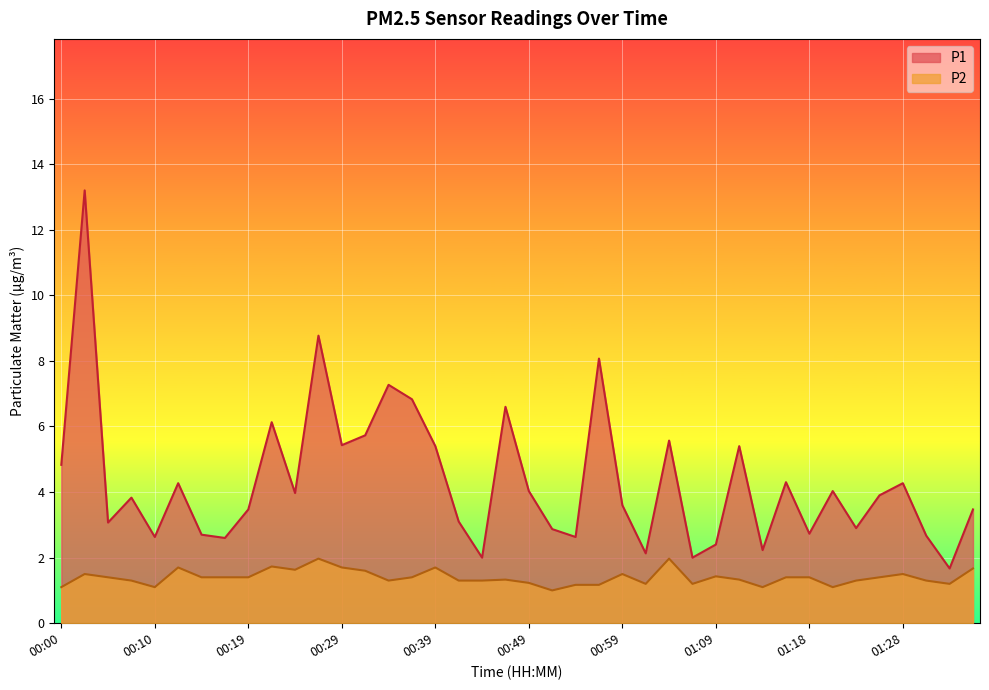

True or false: P1 has a value of 4.4 at 00:10.

False